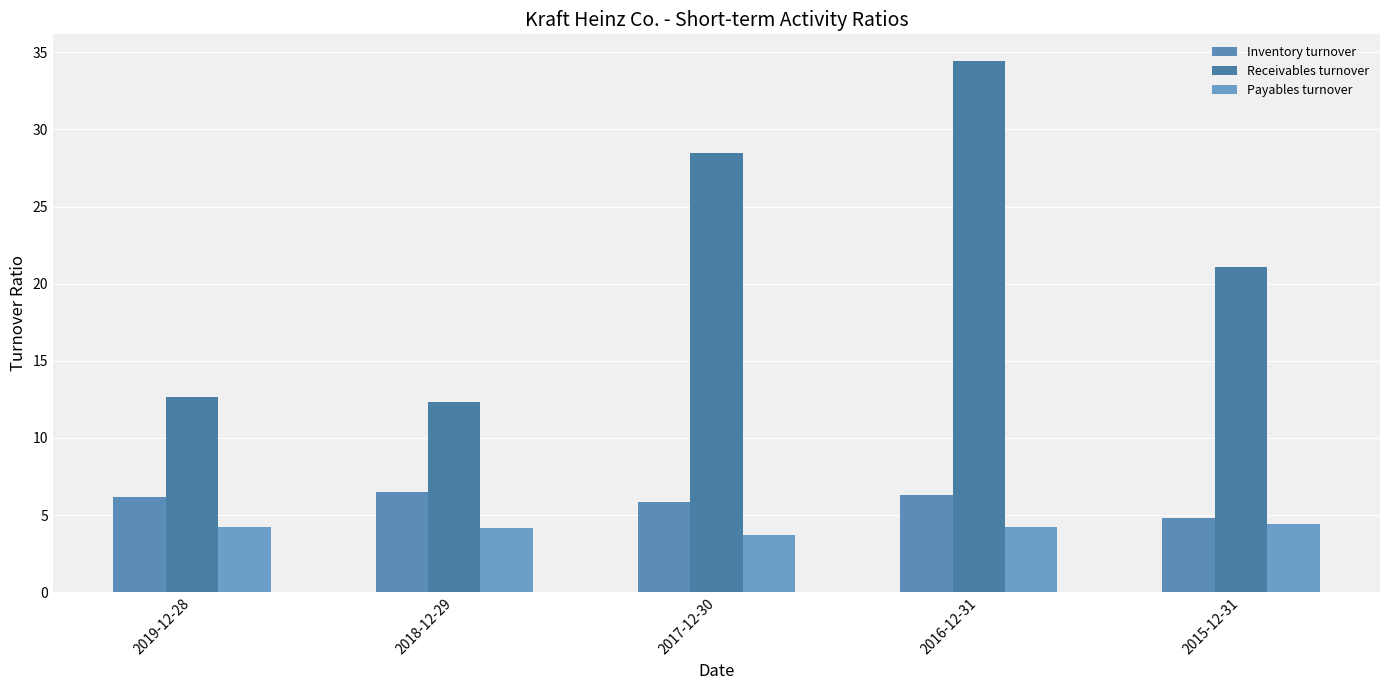

Which series has the largest range (max minus min)?

Receivables turnover